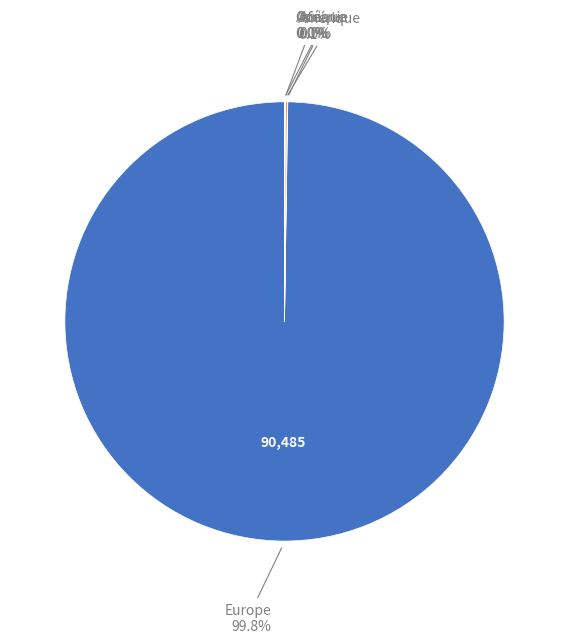

Is there a majority slice in this chart?

Yes